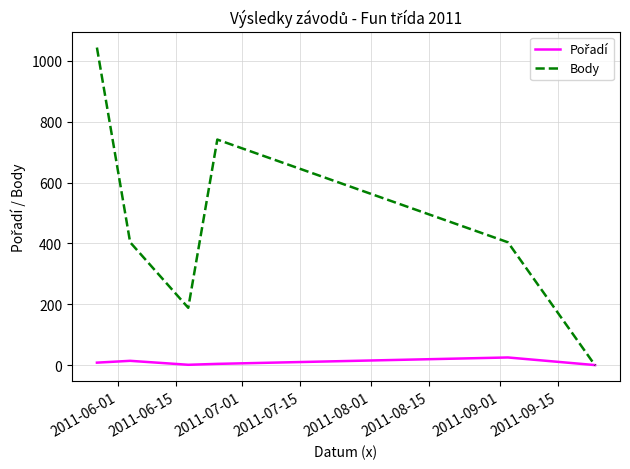

Which series has the largest total across all categories?

Body